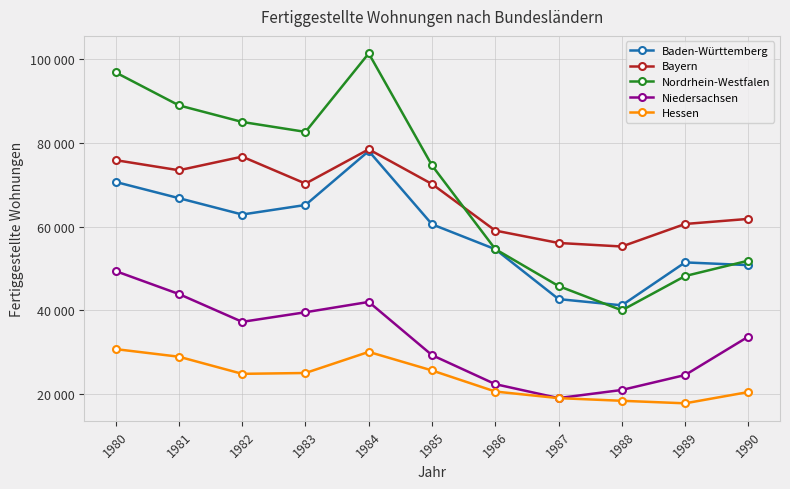

What is the sum of the Nordrhein-Westfalen values at 1989 and 1985?

122860